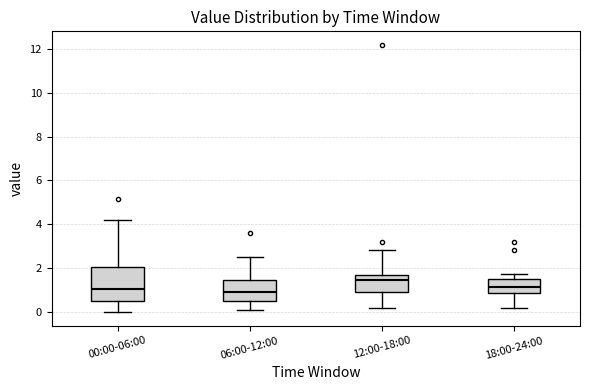

Where does the upper whisker of the box for 18:00-24:00 end on the y-axis? The values are not printed on the chart, so give them approximately, as read against the axis.

1.8